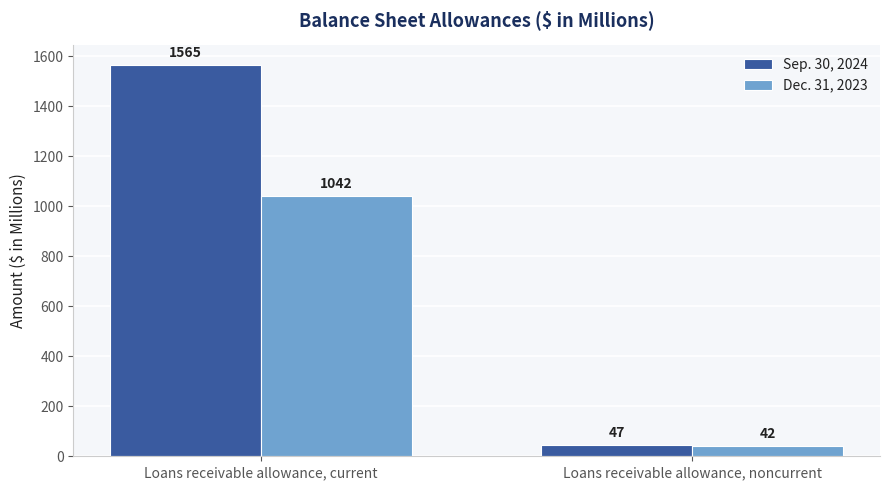

Is the value of Sep. 30, 2024 at Loans receivable allowance, current greater than the value of Dec. 31, 2023 at Loans receivable allowance, current?

Yes